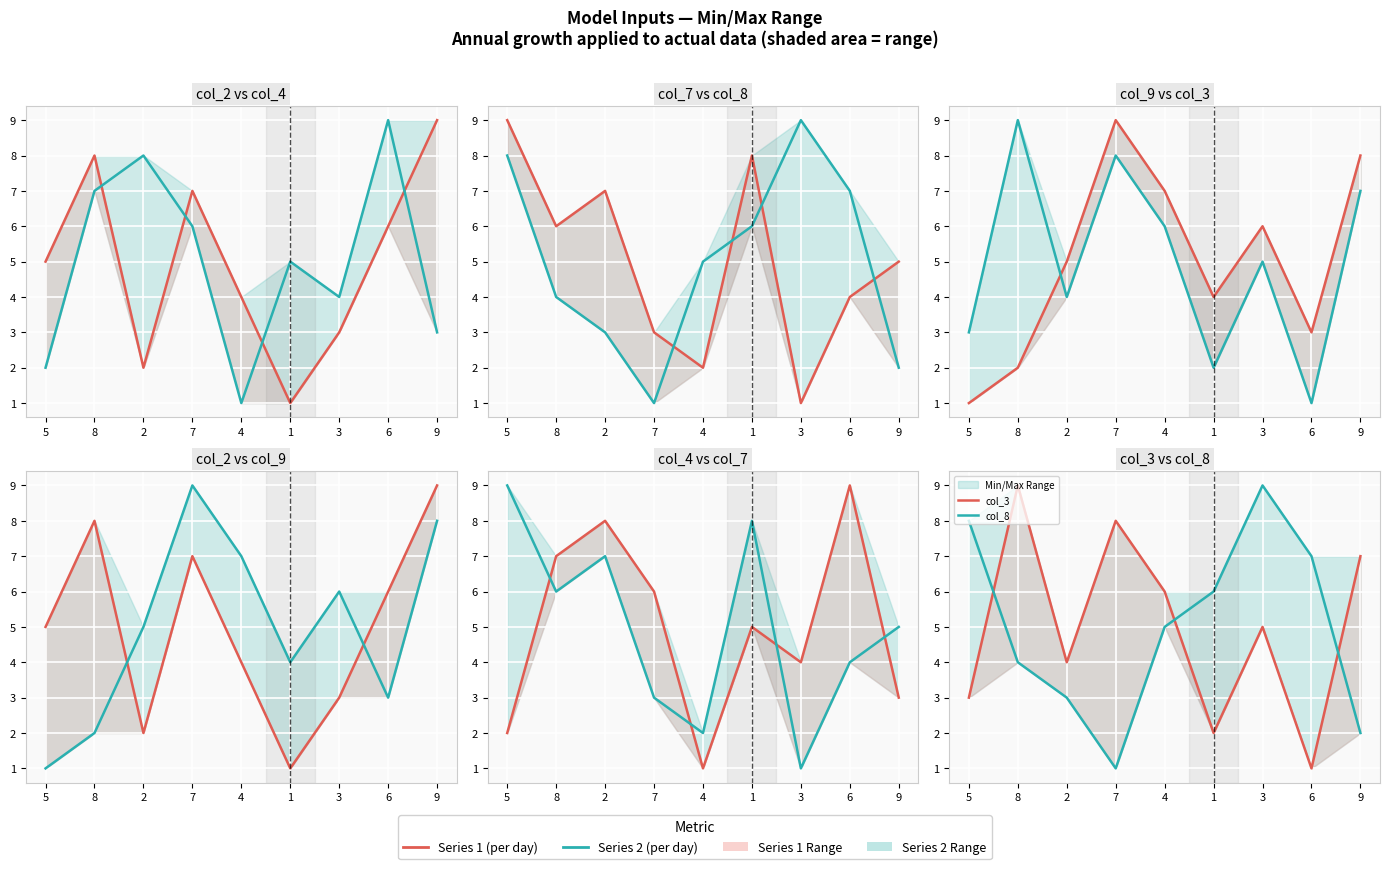

What is the difference between the maximum and minimum values in the col_4 series?

8